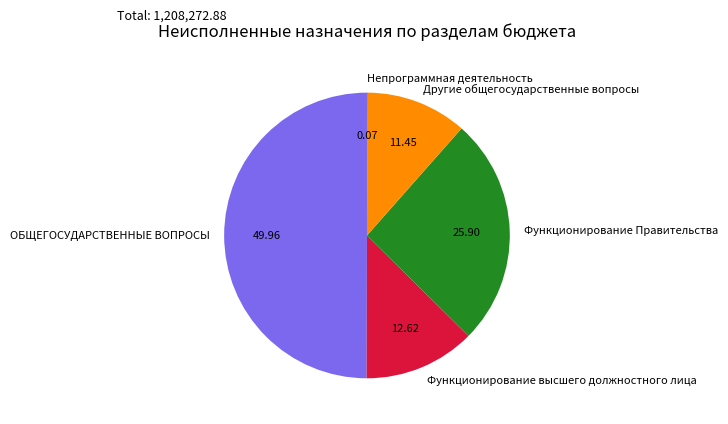

Is the sum of ОБЩЕГОСУДАРСТВЕННЫЕ ВОПРОСЫ and Функционирование Правительства greater than half?

Yes